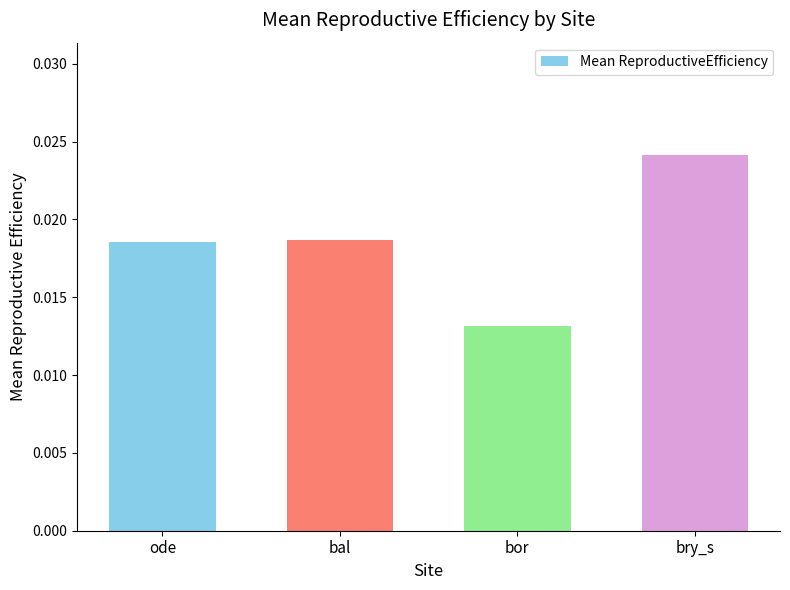

What is the label of the 1st bar from the left?

ode